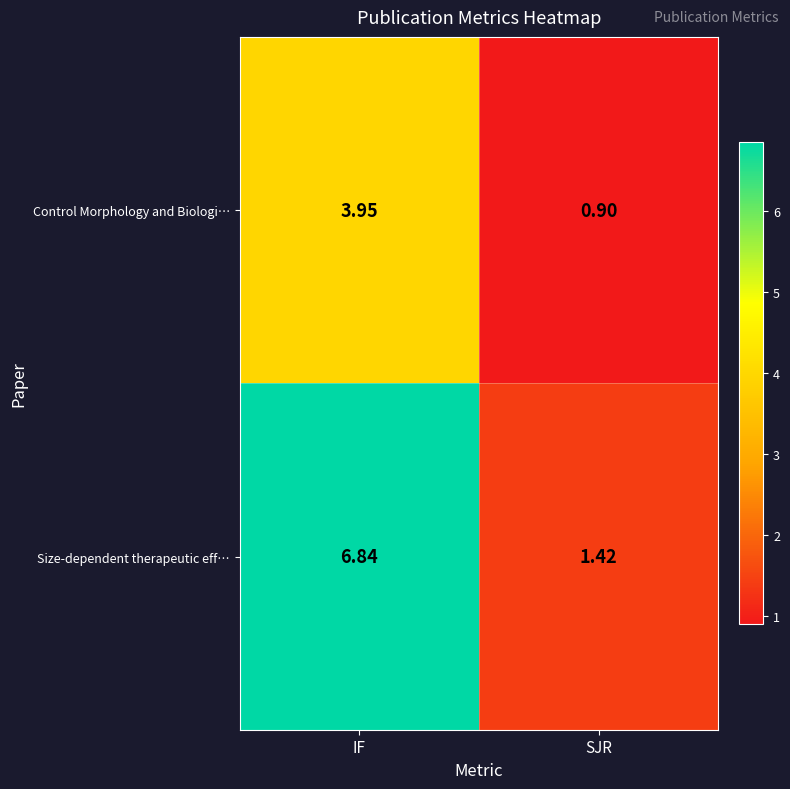

At which label does Control Morphology and Biologi… first exceed 3?

IF